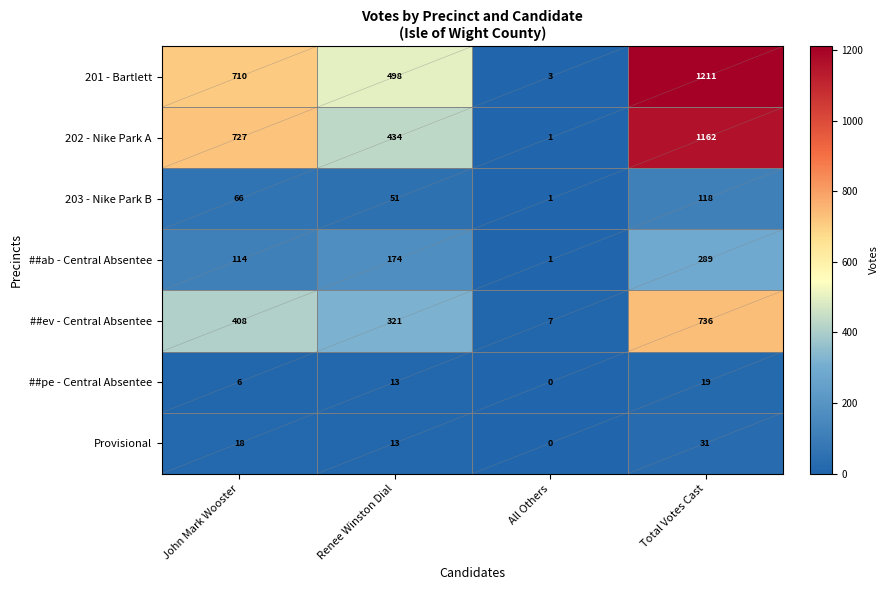

At how many categories does at least one series exceed 36?

3